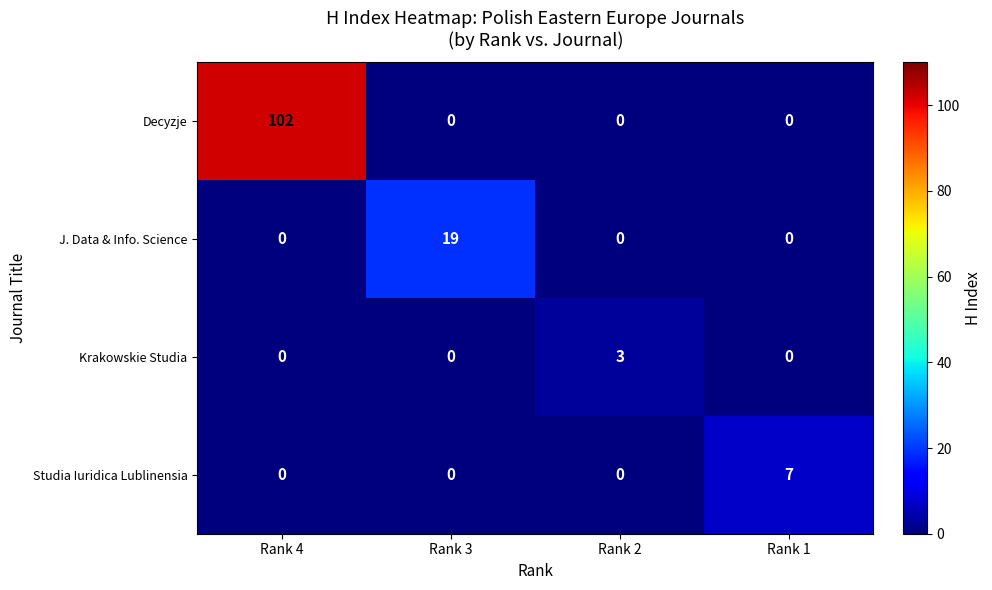

What is the spread (max minus min) of values at Rank 1?

7